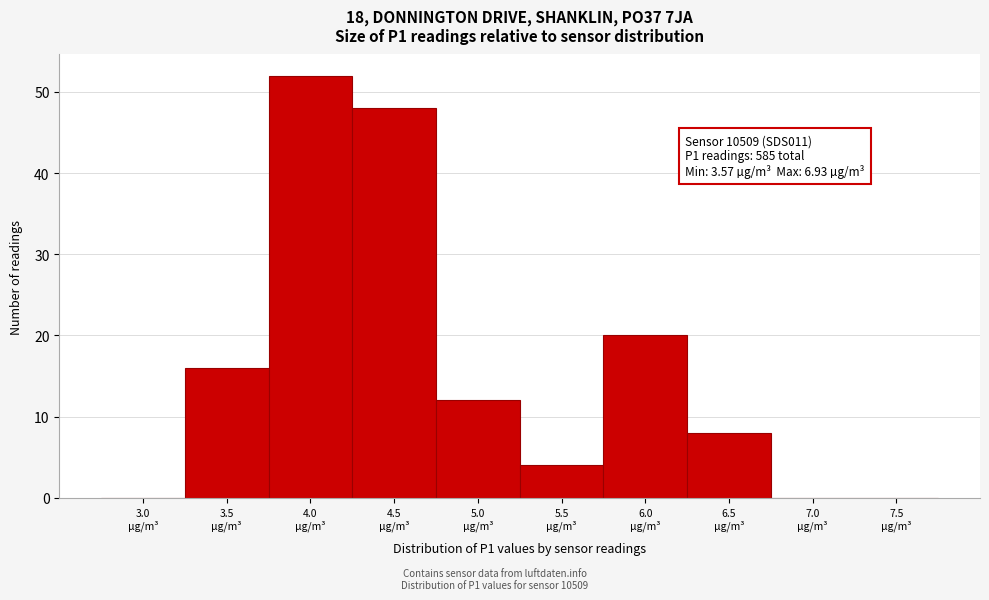

What is the maximum value shown in the chart?

52